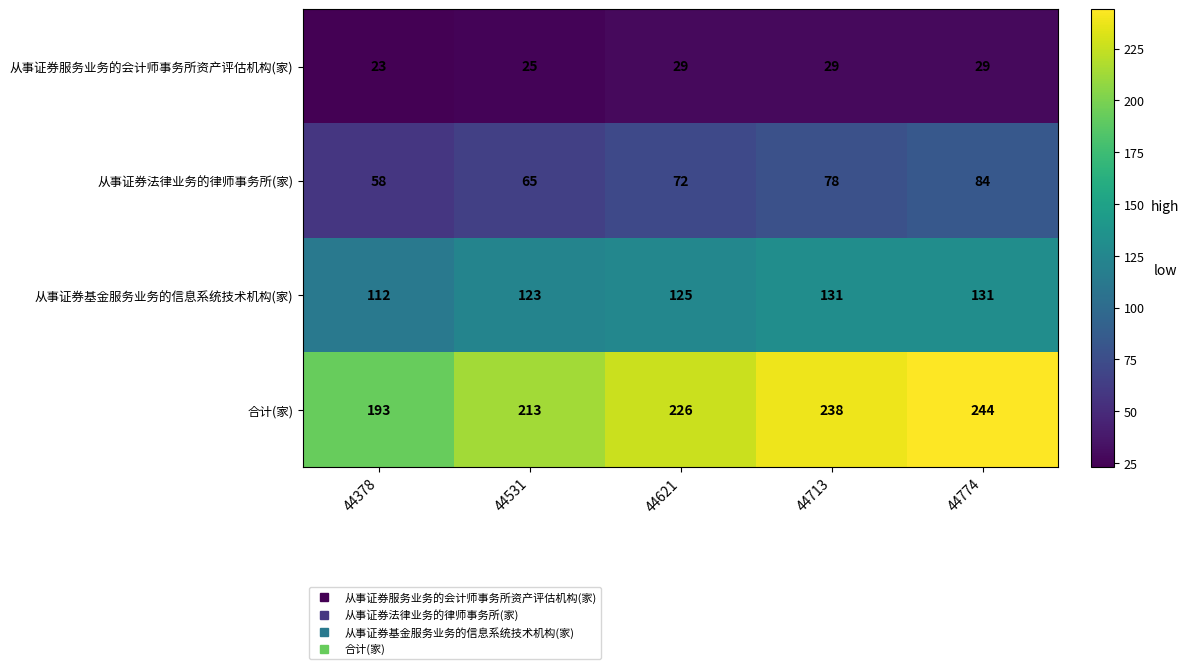

What value does the 从事证券服务业务的会计师事务所资产评估机构(家) series have at 44713?

29